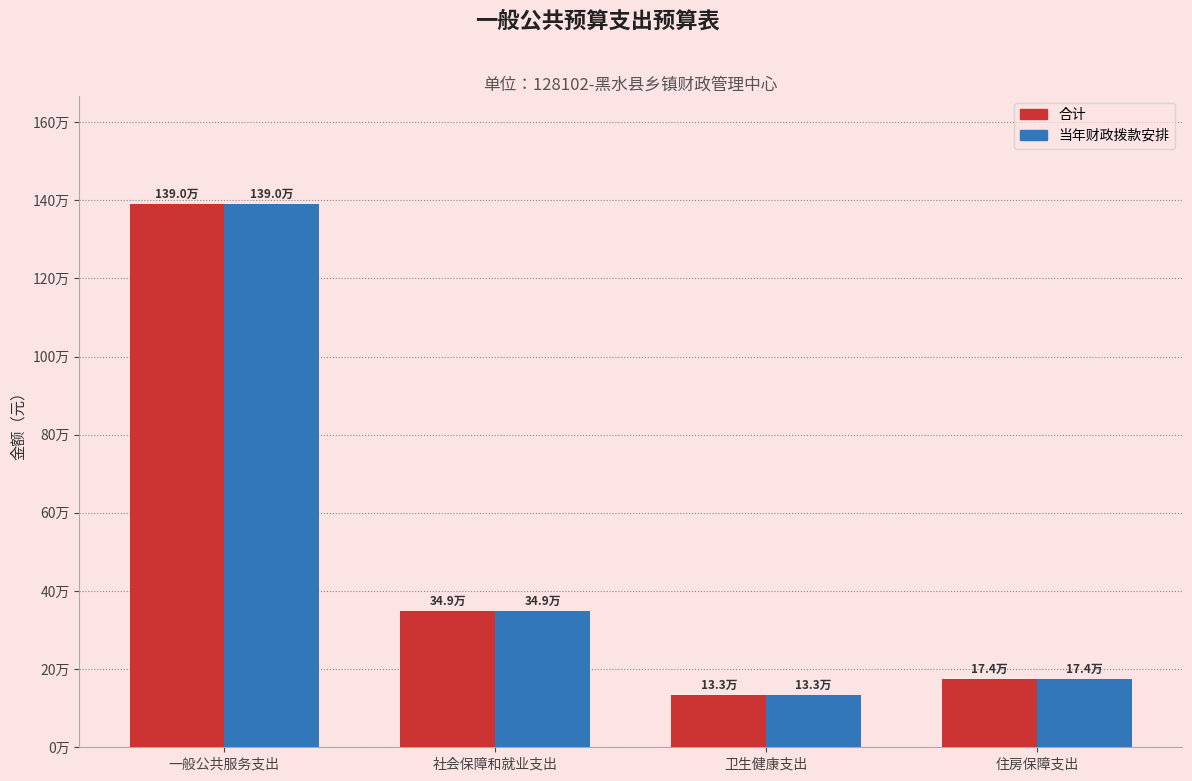

True or false: 当年财政拨款安排 has a value of 804123.8 at 一般公共服务支出.

False